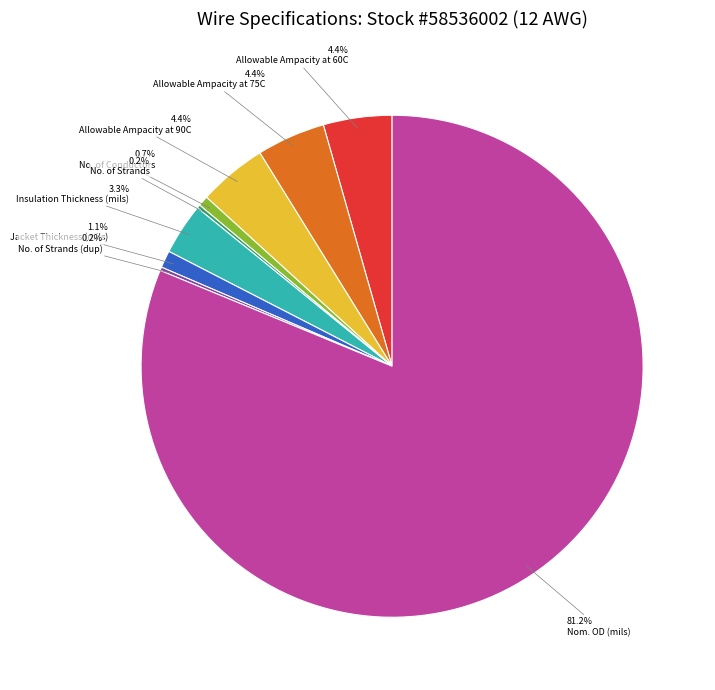

Does any single category account for the majority?

Yes